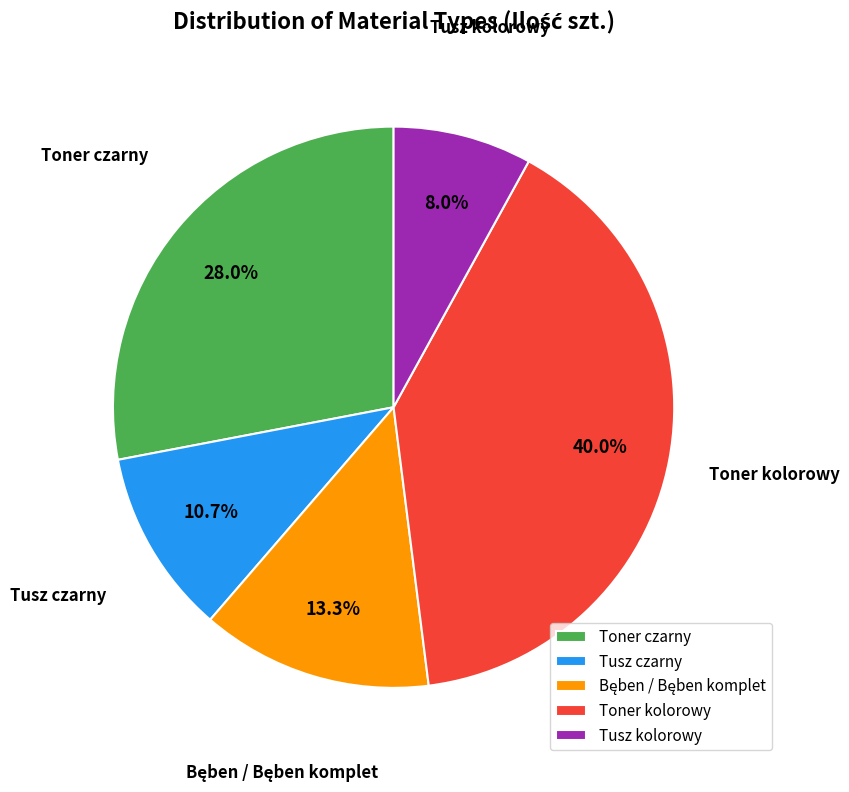

Between Toner czarny and Tusz kolorowy, which is larger?

Toner czarny